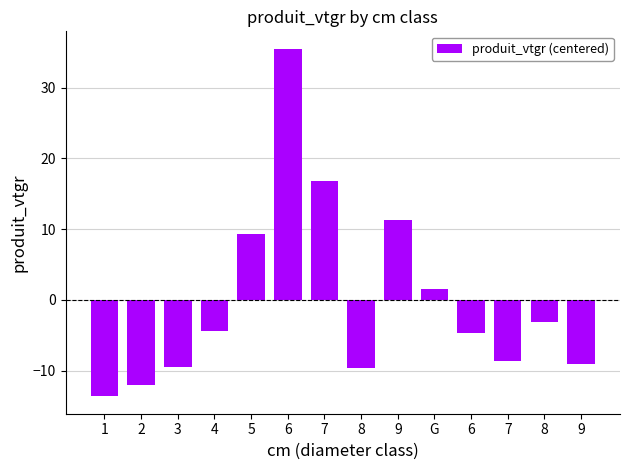

At which label is the value closest to 10?

5